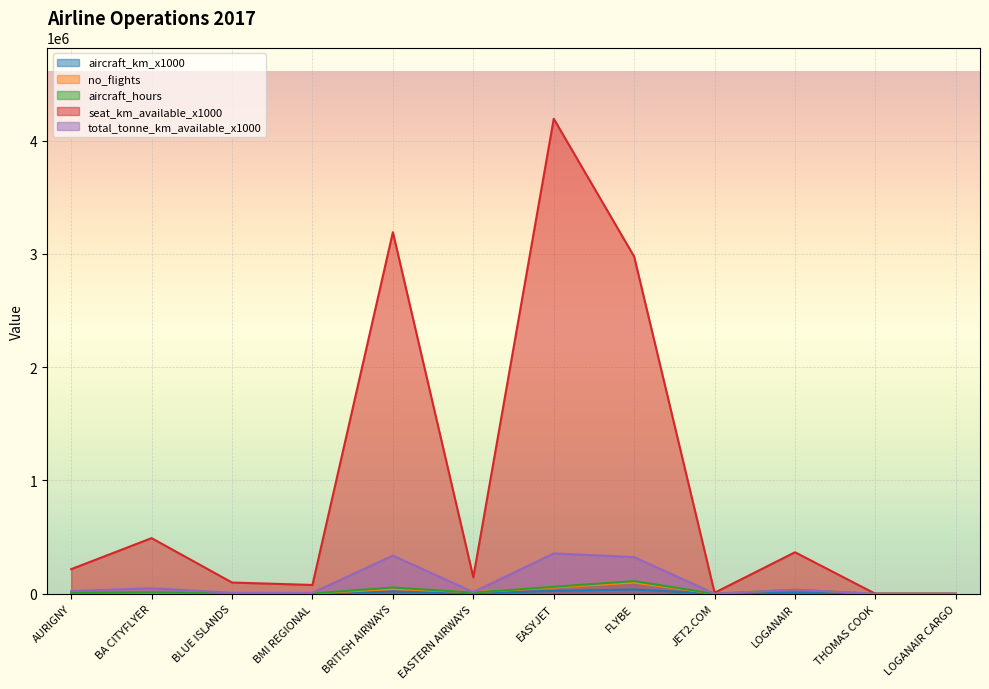

What is the sum of the aircraft_km_x1000 values at LOGANAIR and FLYBE?

47517